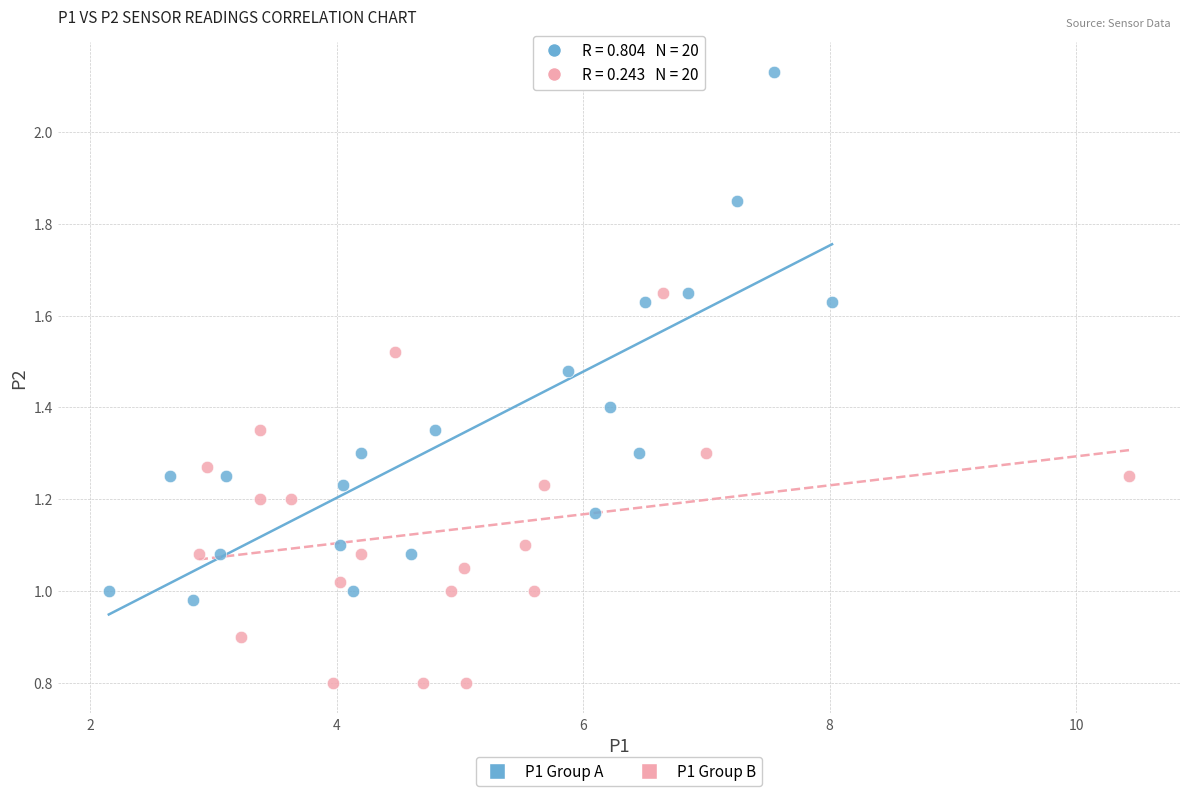

Which series reaches the maximum Y coordinate?

P1 Group A